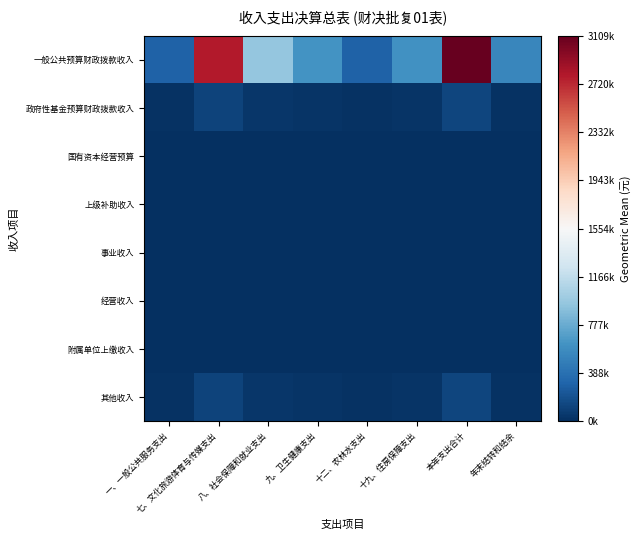

At which category is the sum across all series the highest?

本年支出合计